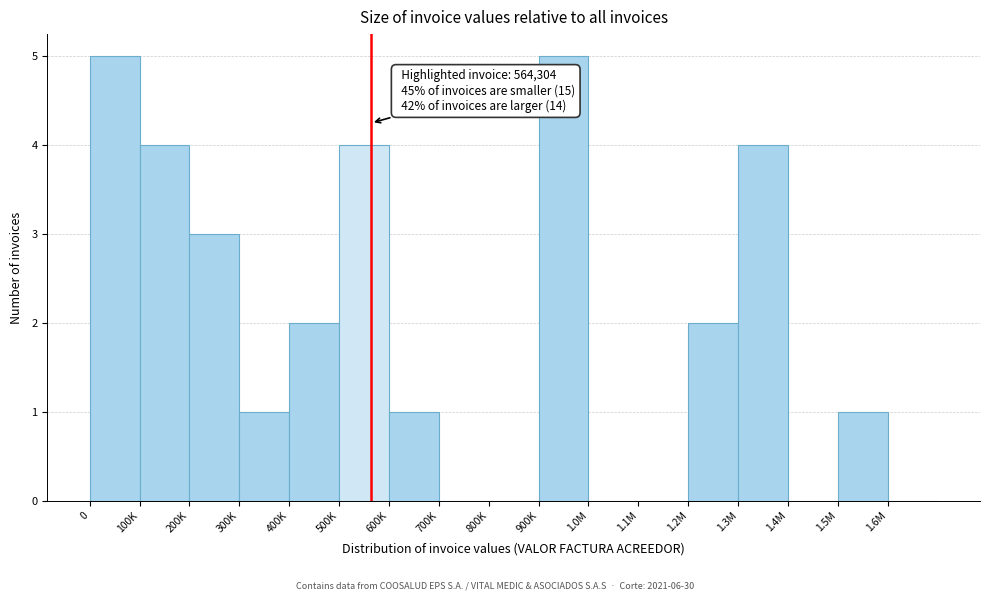

Reading right to left, list all the values displayed in this chart.

1.6M=0	1.5M=1	1.4M=0	1.3M=4	1.2M=2	1.1M=0	1.0M=0	900K=5	800K=0	700K=0	600K=1	500K=4	400K=2	300K=1	200K=3	100K=4	0=5